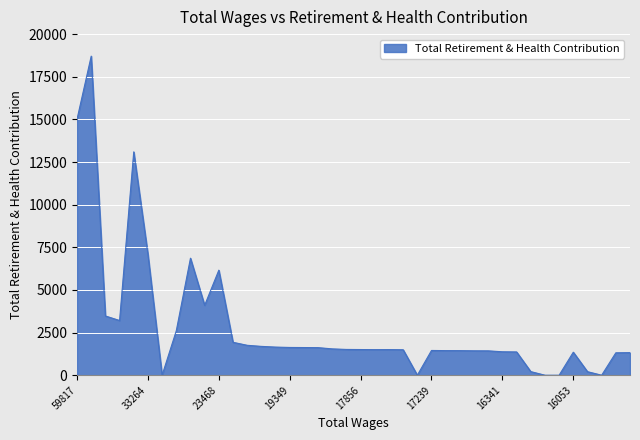

What is the maximum value shown in the chart?

18709